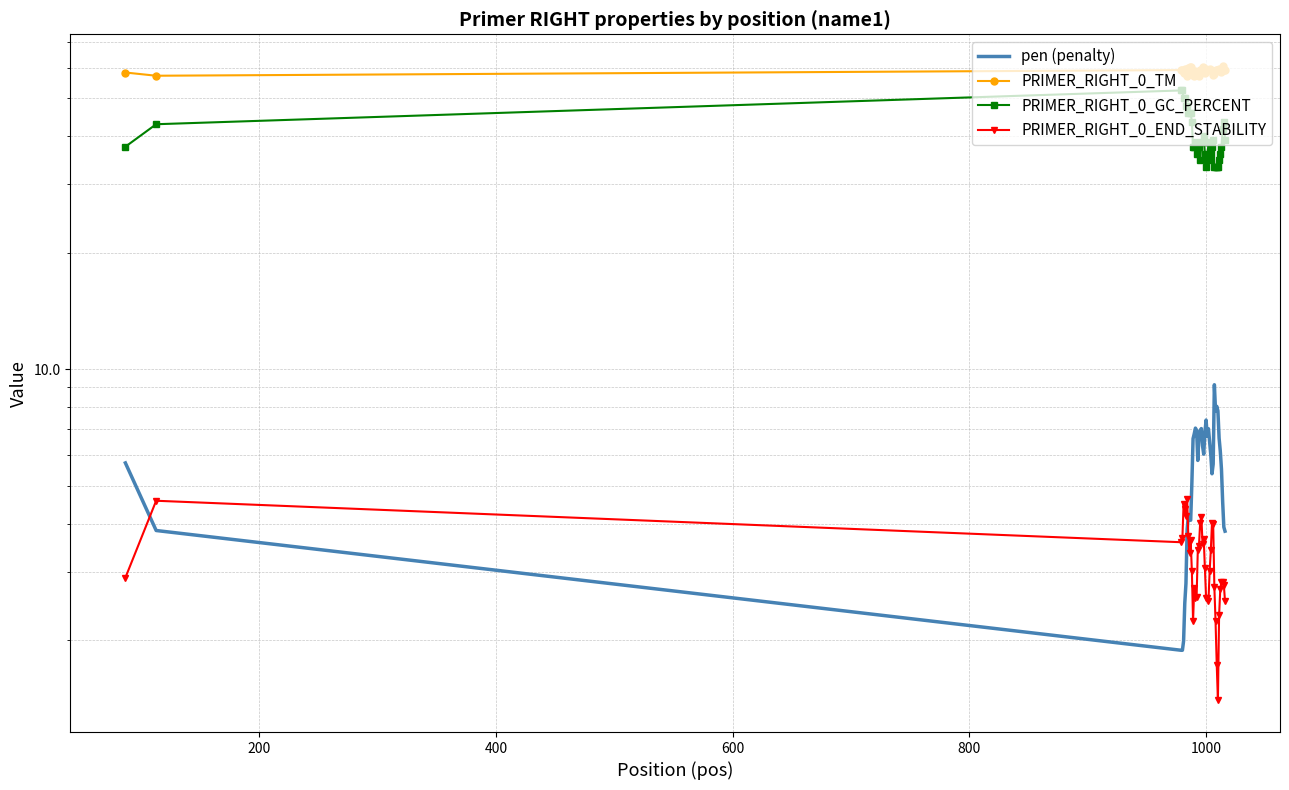

What is the sum of all PRIMER_RIGHT_0_END_STABILITY values?

127.8